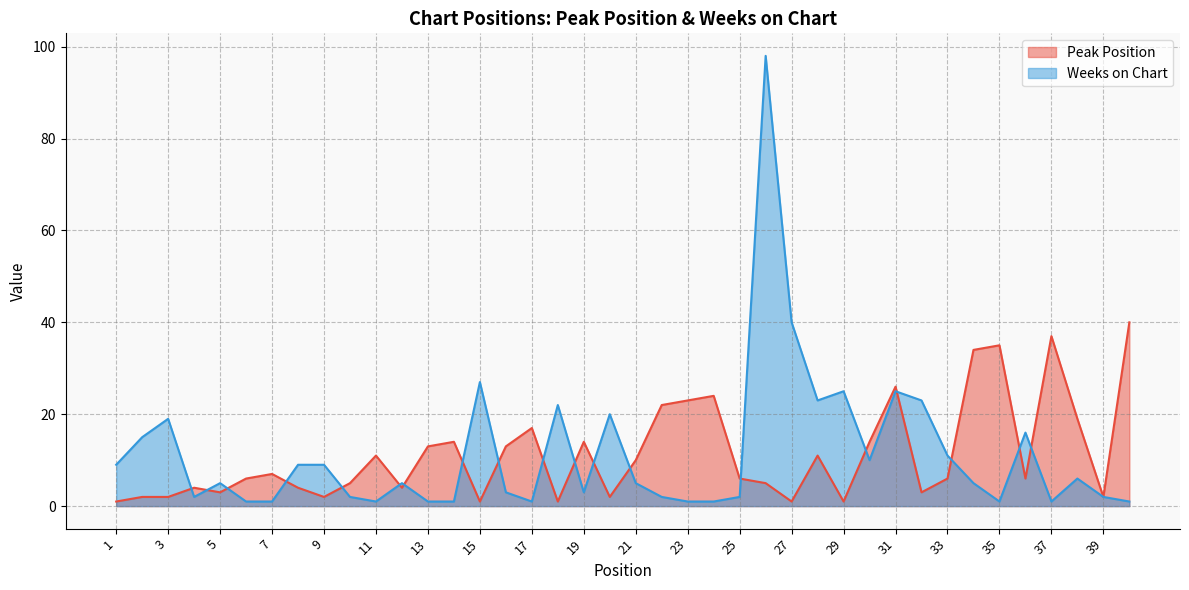

How many times do Peak Position and Weeks on Chart cross each other?

19